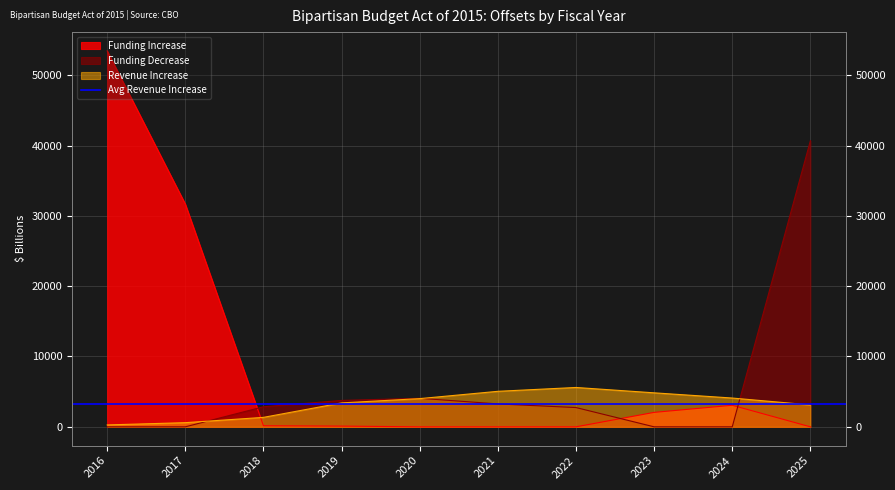

Reading left to right, transcribe all the data shown in this chart.

Funding Increase: 2016=53454	2017=31658	2018=153	2019=101	2020=0	2021=0	2022=0	2023=2053	2024=3064	2025=0
Funding Decrease: 2016=0	2017=0	2018=2852	2019=3752	2020=4058	2021=3257	2022=2739	2023=0	2024=0	2025=40680
Revenue Increase: 2016=269	2017=591	2018=1345	2019=3401	2020=4010	2021=5049	2022=5596	2023=4834	2024=4093	2025=3113